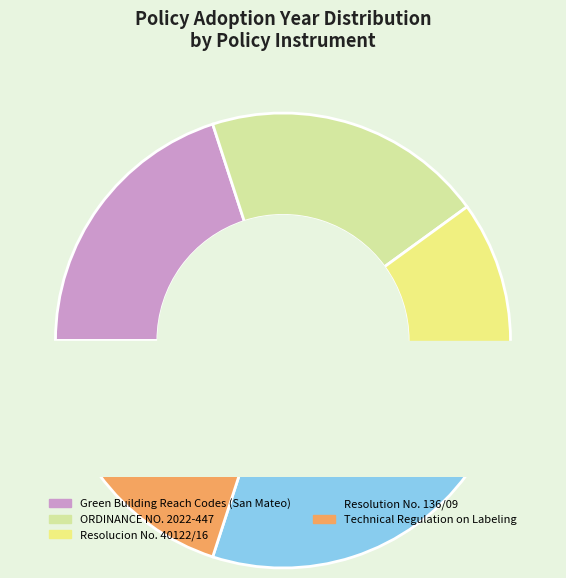

What percentage is the Resolution No. 136/09 slice, to the nearest percent?

20%